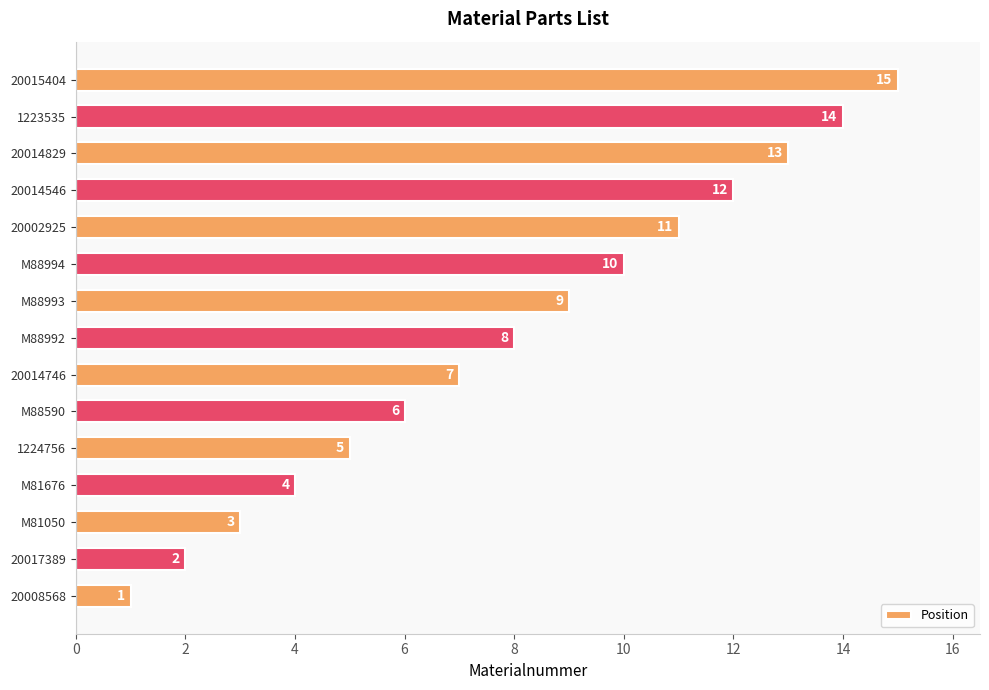

What is the difference between the maximum and minimum values?

14